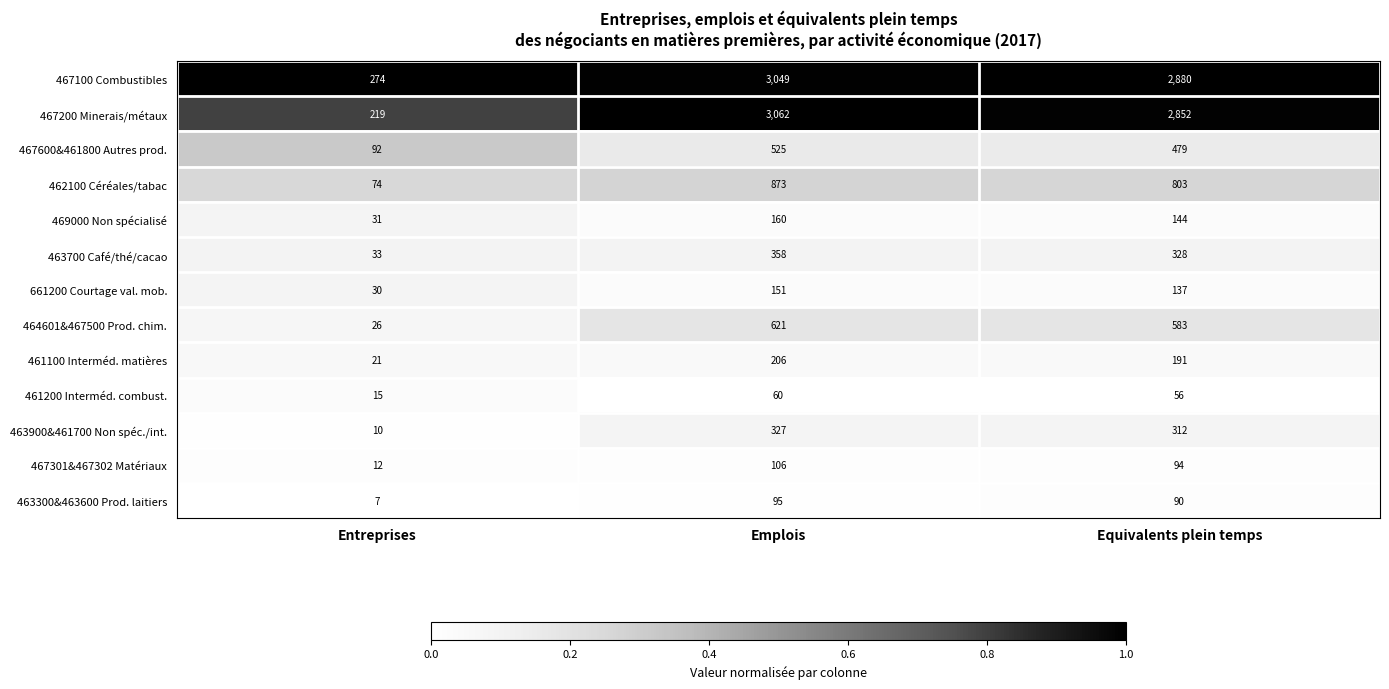

What is the average value of the 469000 Non spécialisé series?

112